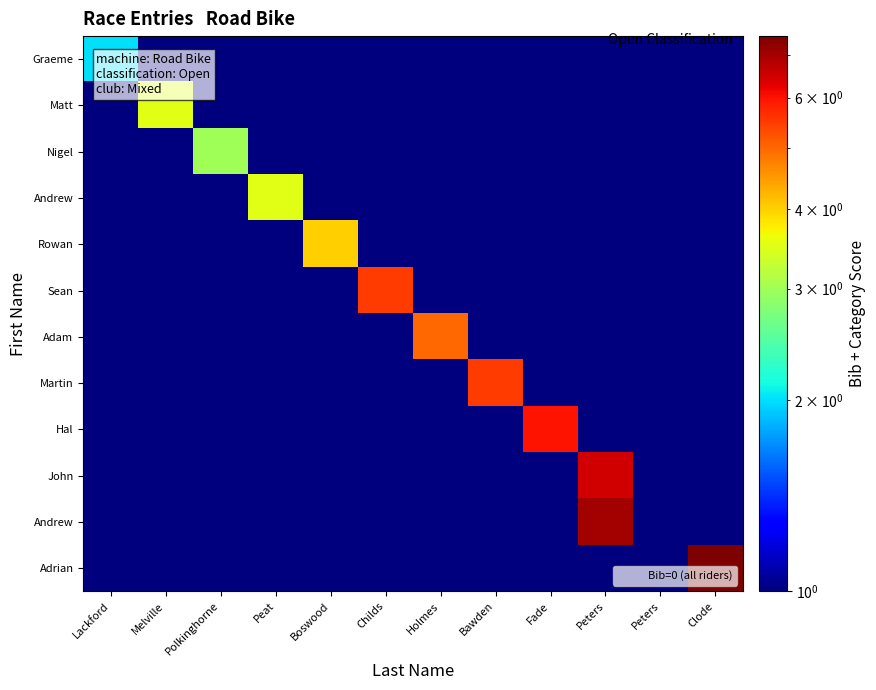

What is the total value across all series at Bawden?

16.5